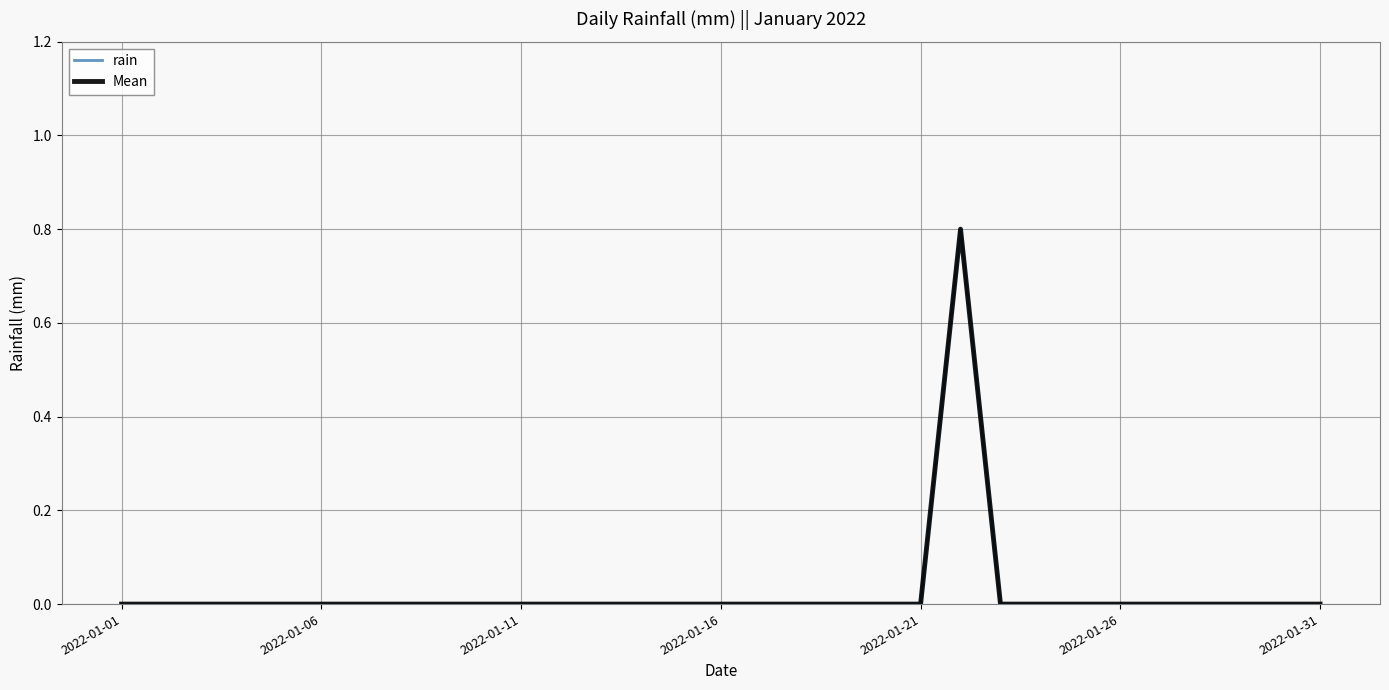

Is this an area chart (filled region under the line)?

No